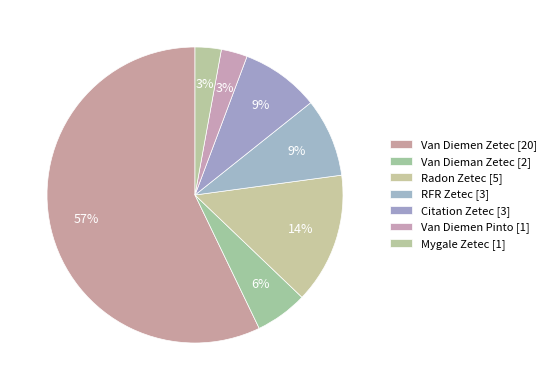

How many slices are in this pie chart?

7